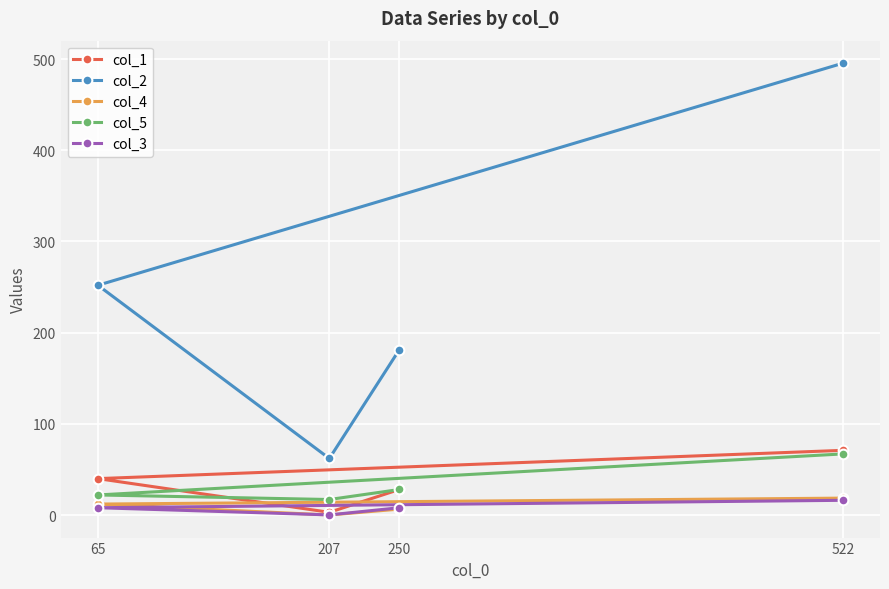

How many data points in col_1 are above 39?

2